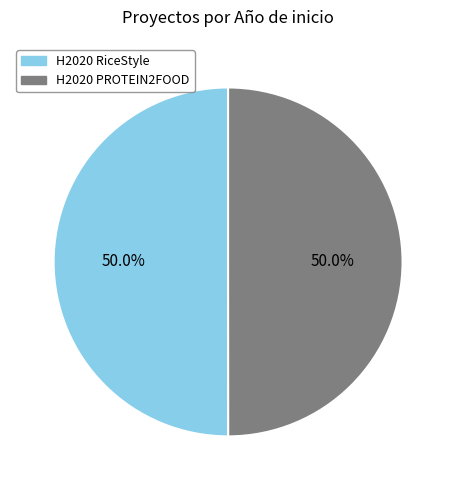

What percentage is the H2020 PROTEIN2FOOD slice, to the nearest percent?

50%